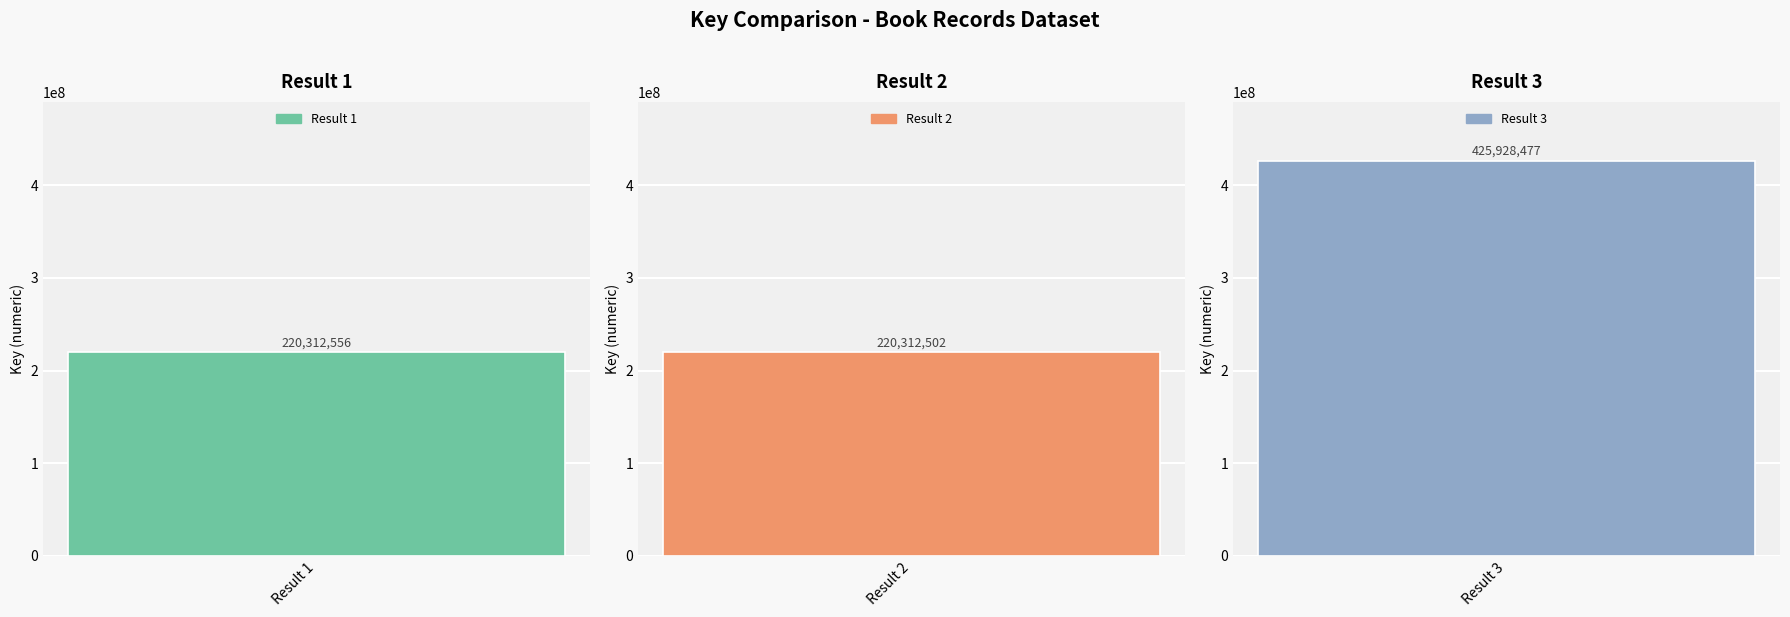

Which category has the highest value across all series?

3